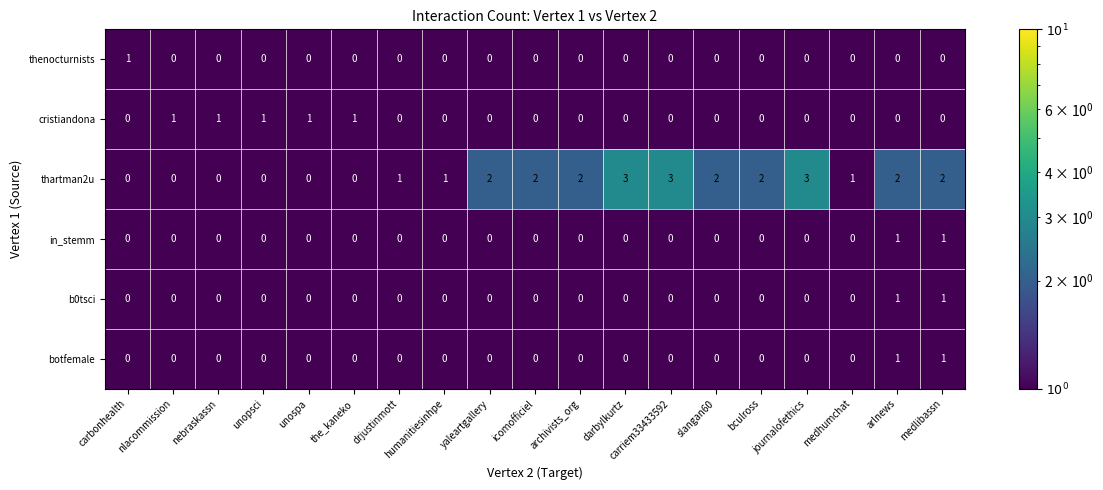

Which series has the largest total across all categories?

thartman2u